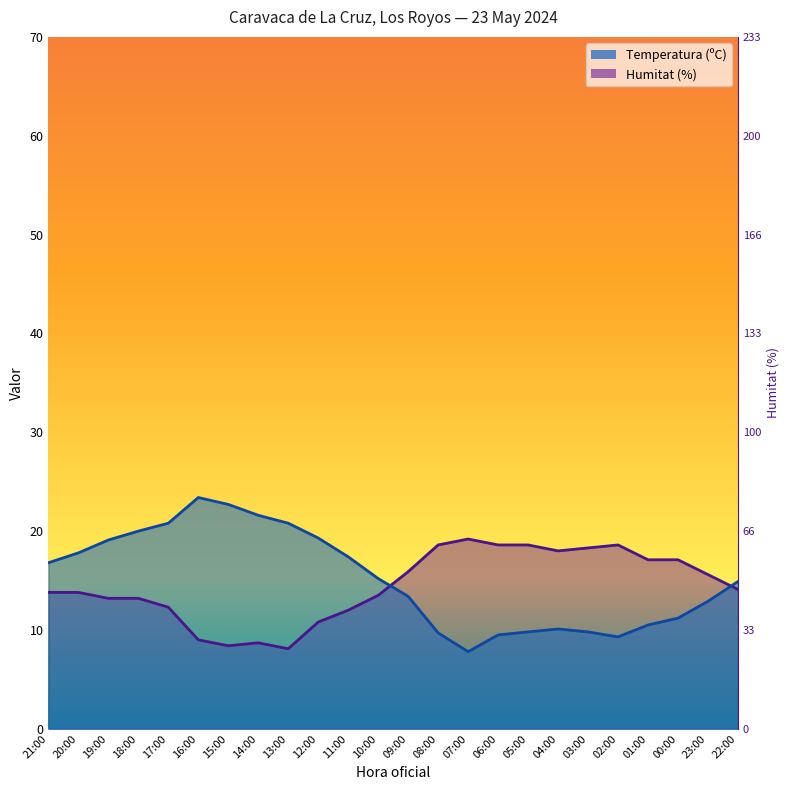

Between which two adjacent categories do Temperatura (ºC) and Humitat (%) first intersect?

10:00 and 09:00